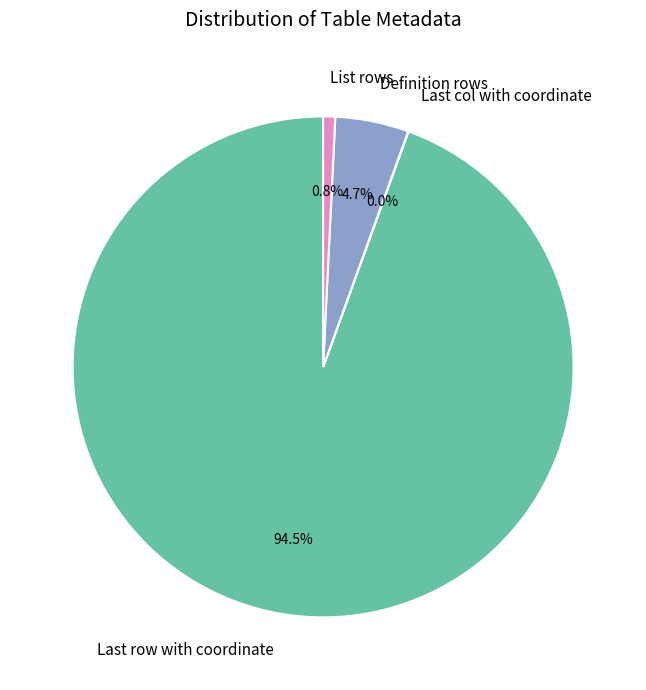

Which category accounts for the majority?

Last row with coordinate